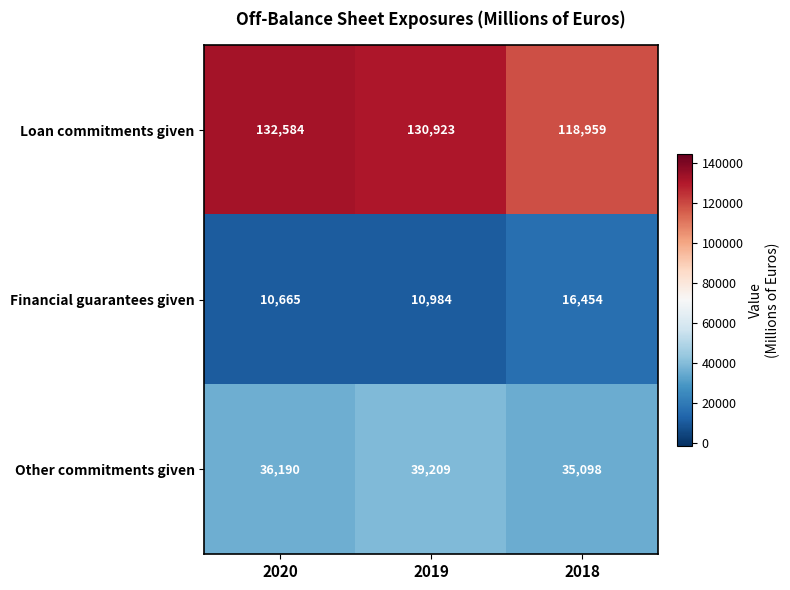

What is the difference between the Financial guarantees given values at 2020 and 2019?

319